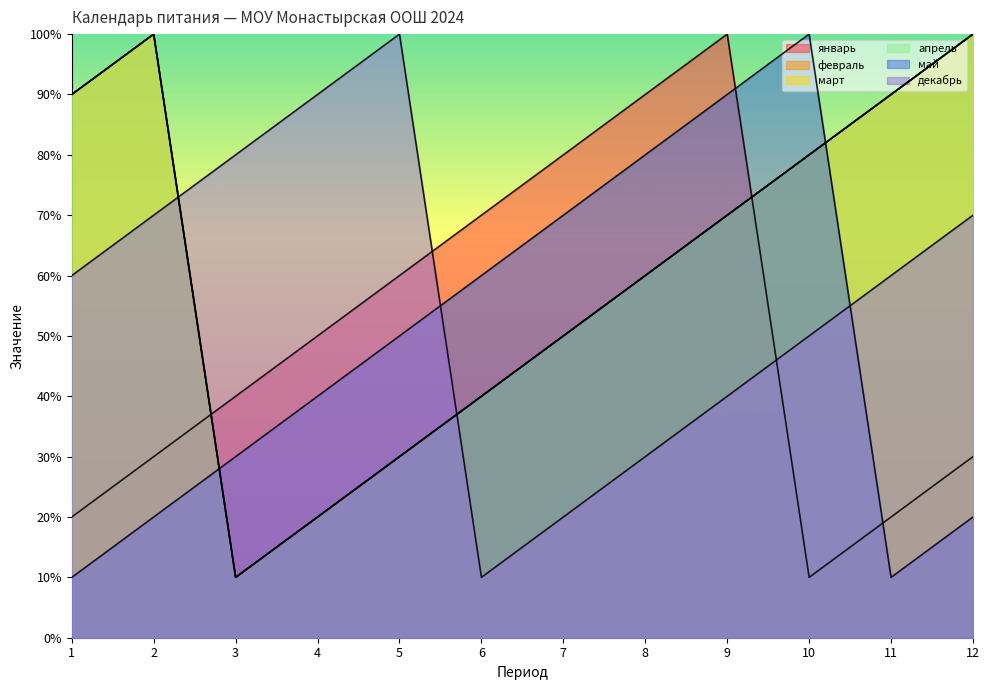

Rank the series at 12 from highest to lowest value.

февраль, март, апрель, декабрь, январь, май